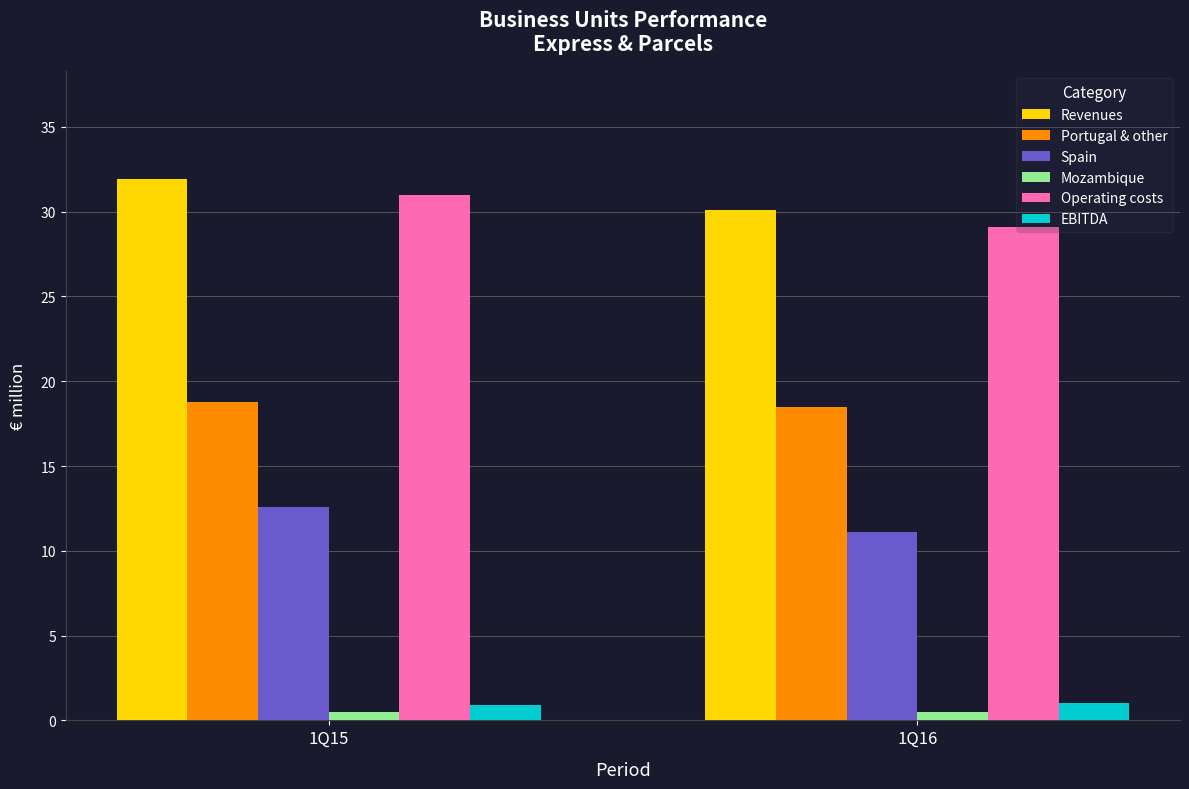

What are all the series names shown in the legend?

Revenues, Portugal & other, Spain, Mozambique, Operating costs, EBITDA